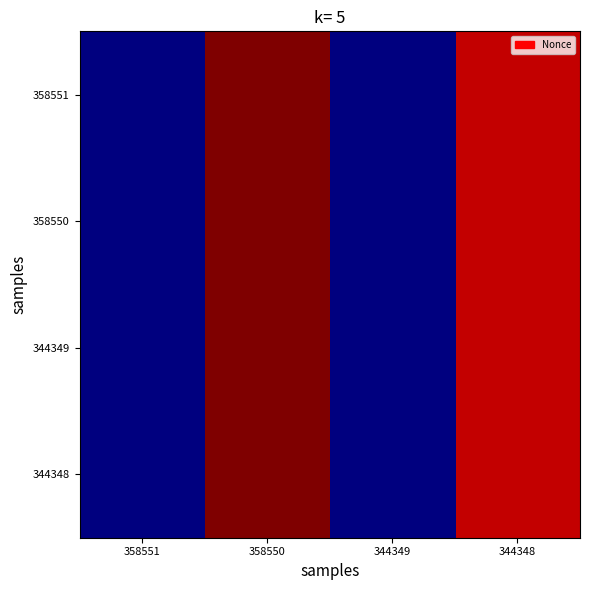

Reading right to left, transcribe all the data shown in this chart.

358551: 344348=42756	344349=0	358550=45446	358551=1
358550: 344348=42756	344349=0	358550=45446	358551=1
344349: 344348=42756	344349=0	358550=45446	358551=1
344348: 344348=42756	344349=0	358550=45446	358551=1